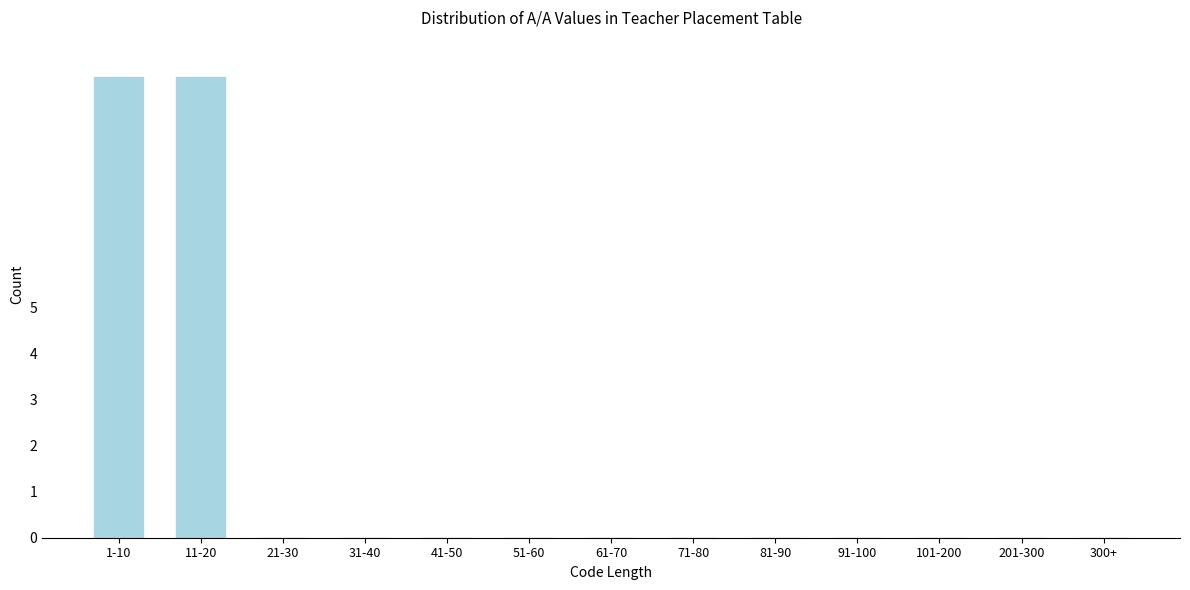

Reading right to left, transcribe all the data shown in this chart.

300+=0	201-300=0	101-200=0	91-100=0	81-90=0	71-80=0	61-70=0	51-60=0	41-50=0	31-40=0	21-30=0	11-20=10	1-10=10